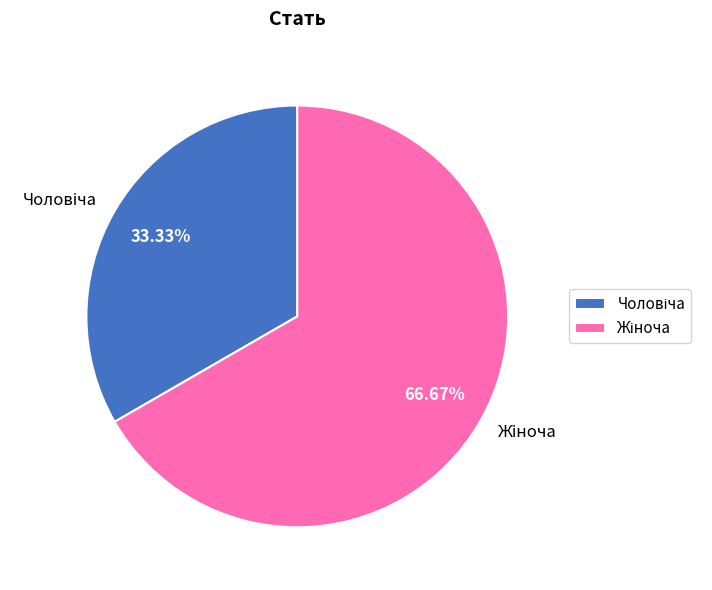

How many slices are in this pie chart?

2